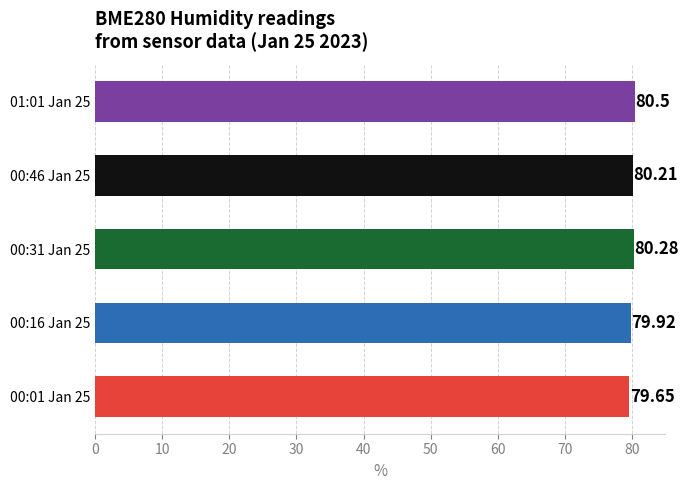

What is the difference between the second highest and minimum values?

0.6